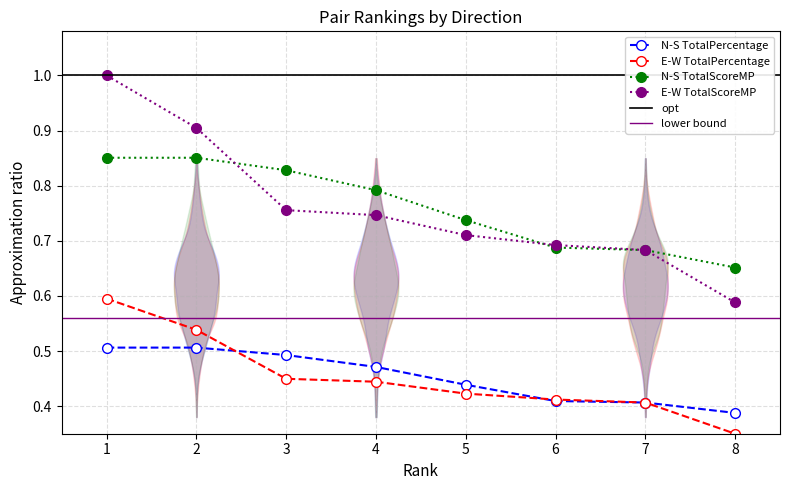

What are all the series names shown in the legend?

N-S TotalPercentage, E-W TotalPercentage, N-S TotalScoreMP, E-W TotalScoreMP